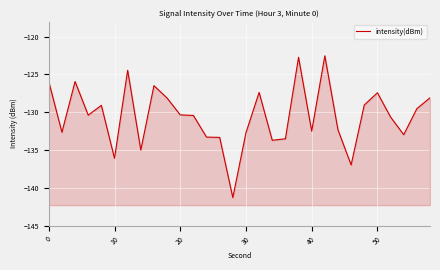

What is the sum of the values at 16 and 19?

-250.1